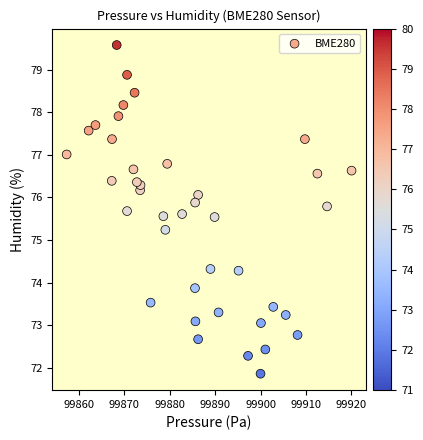

What is the range of X values (max minus min)?

62.8